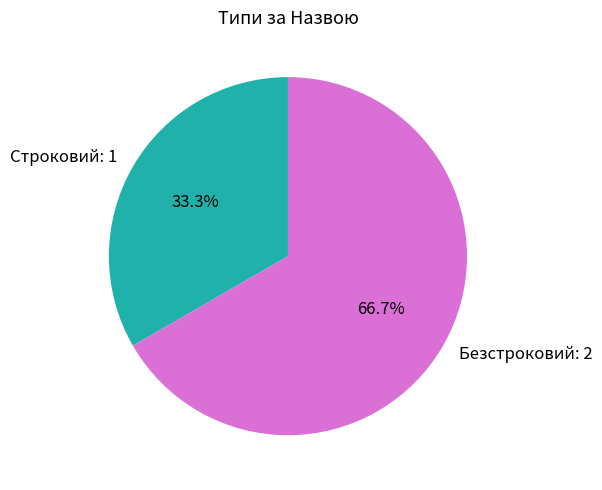

What is the ratio of the value at Безстроковий to the value at Строковий?

2.0